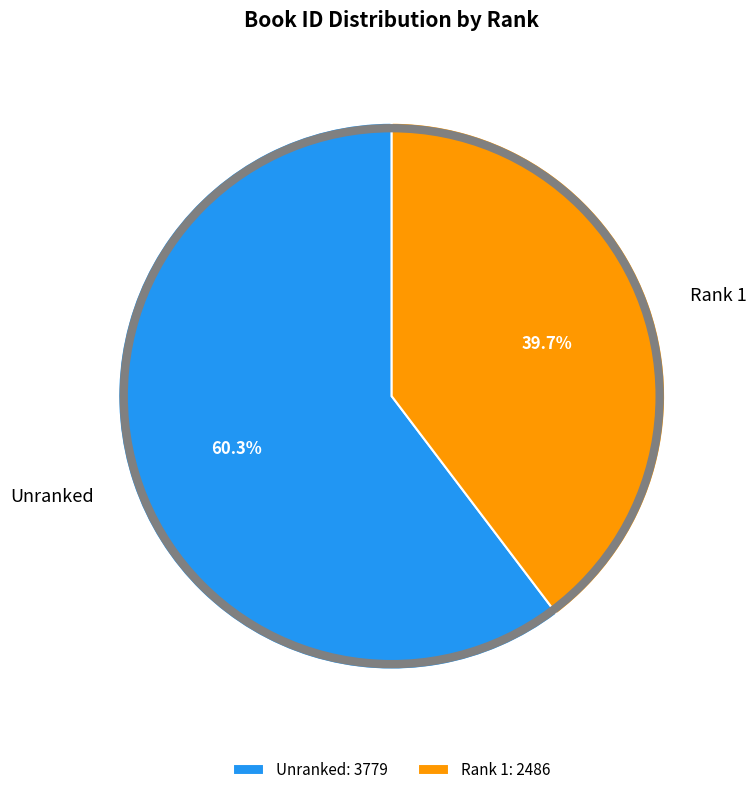

Between Unranked and Rank 1, which is larger?

Unranked